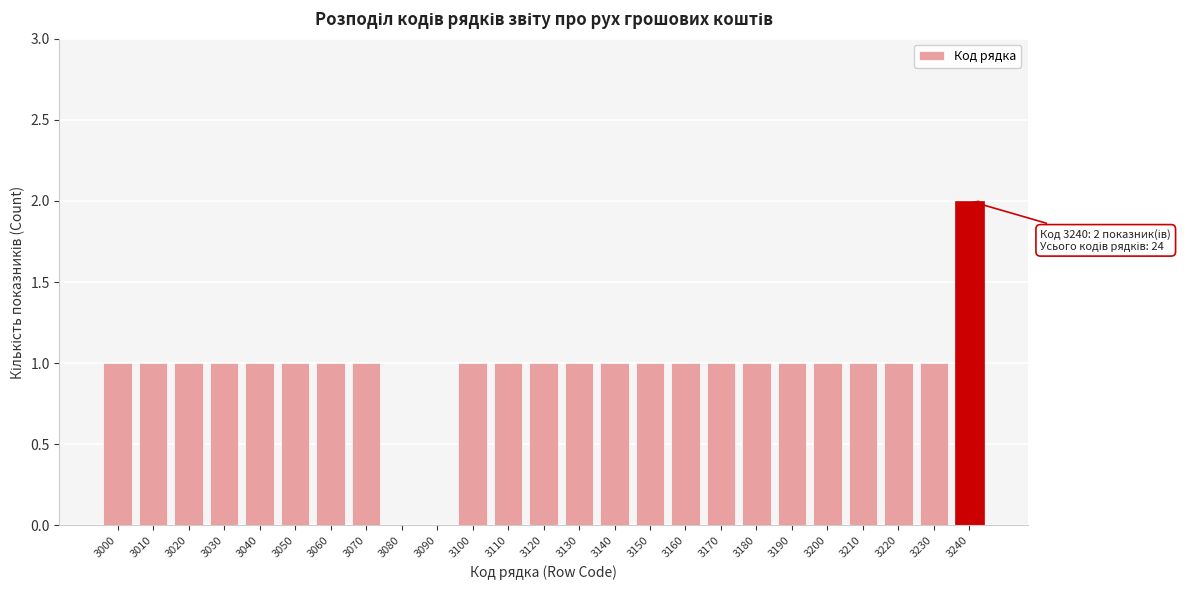

Reading left to right, list all the values displayed in this chart.

3000=1	3010=1	3020=1	3030=1	3040=1	3050=1	3060=1	3070=1	3080=0	3090=0	3100=1	3110=1	3120=1	3130=1	3140=1	3150=1	3160=1	3170=1	3180=1	3190=1	3200=1	3210=1	3220=1	3230=1	3240=2